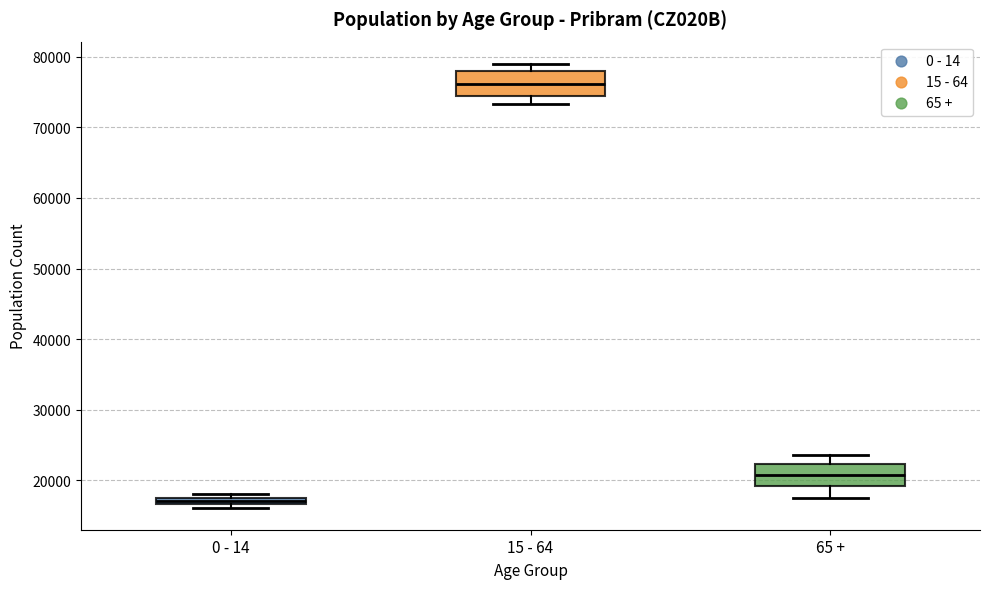

Which box has the highest median line?

15 - 64